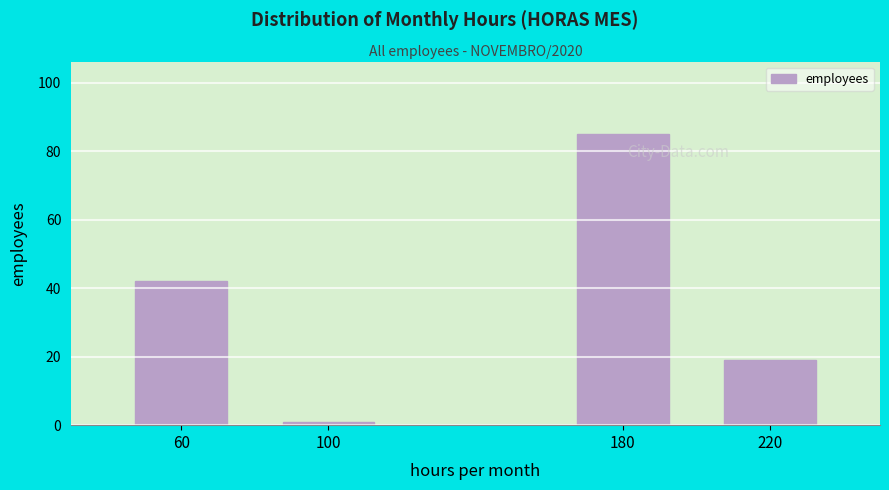

Reading left to right, what are all the values shown in this chart?

42	1	85	19